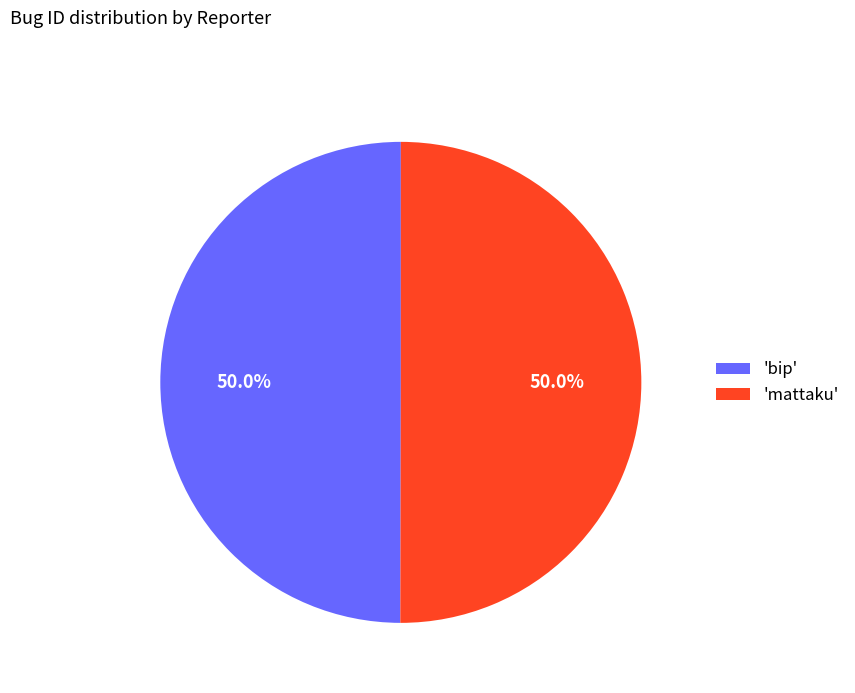

Approximately how many times larger is the value at 'mattaku' compared to 'bip'?

1.0